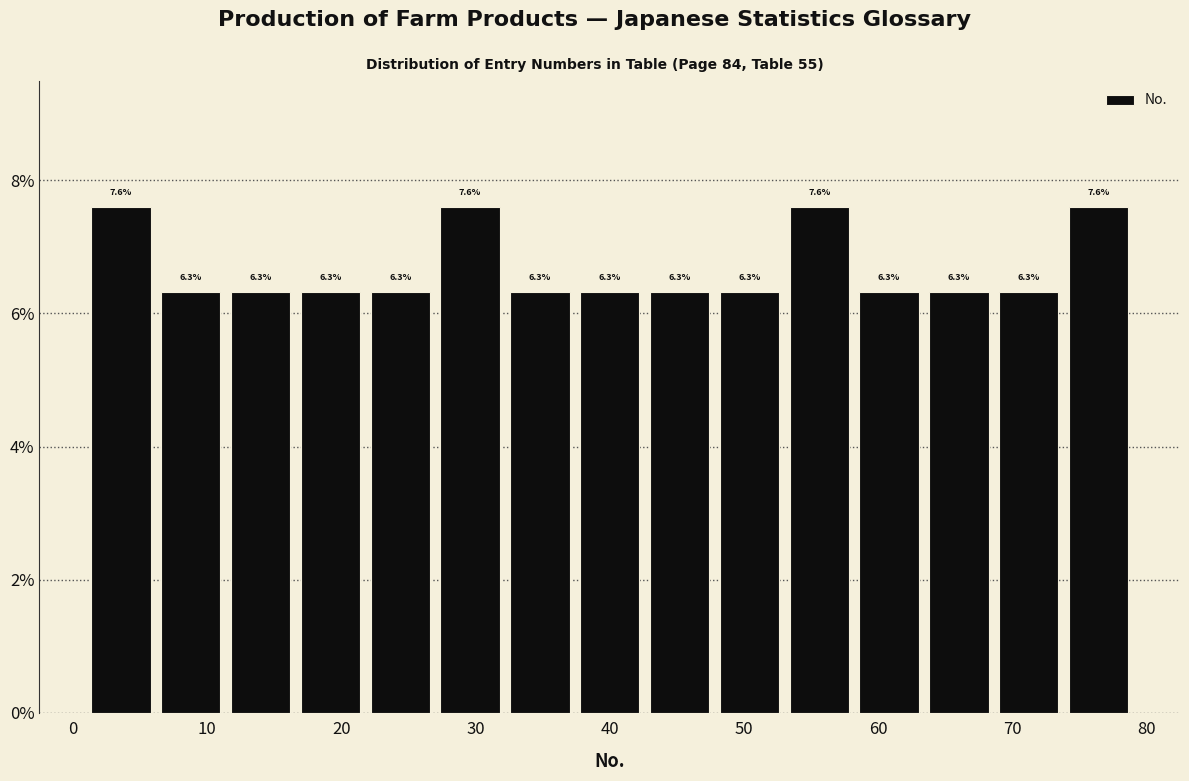

Reading left to right, list every bar in this chart as the range it spans on the x-axis followed by its height. The bar edges are not printed on the chart, so give them approximately, as read against the axis.

1.0 to 6.2: 7.6
6.2 to 11.4: 6.3
11.4 to 16.6: 6.3
16.6 to 21.8: 6.3
21.8 to 27.0: 6.3
27.0 to 32.2: 7.6
32.2 to 37.4: 6.3
37.4 to 42.6: 6.3
42.6 to 47.8: 6.3
47.8 to 53.0: 6.3
53.0 to 58.2: 7.6
58.2 to 63.4: 6.3
63.4 to 68.6: 6.3
68.6 to 73.8: 6.3
73.8 to 79.0: 7.6